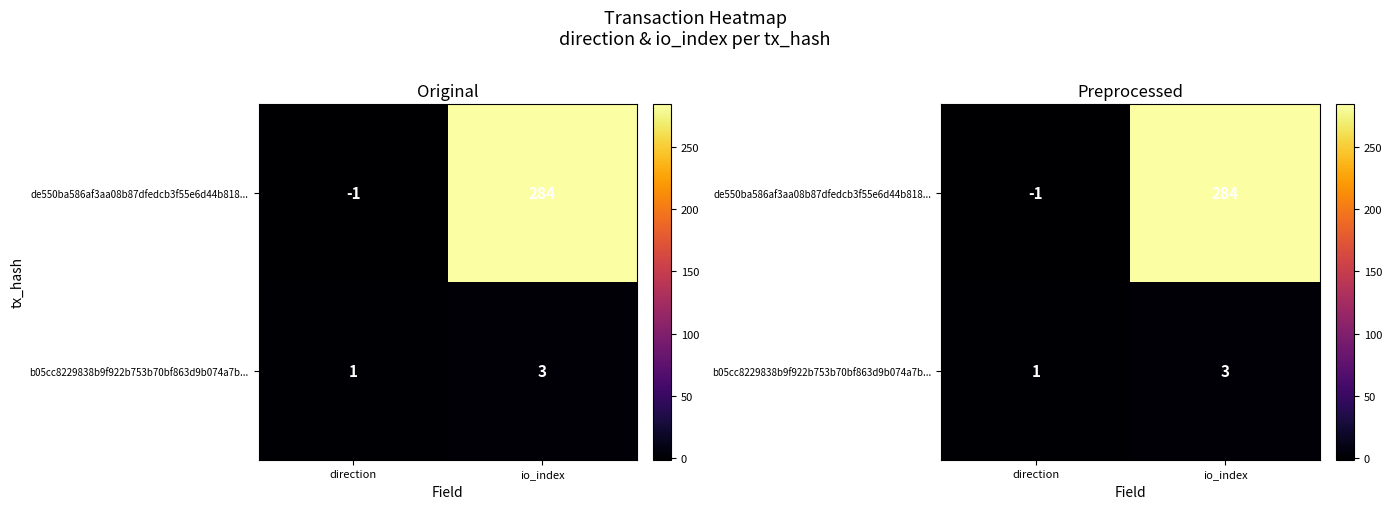

What is the difference between the de550ba586af3aa08b87dfedcb3f55e6d44b818... values at direction and io_index?

285